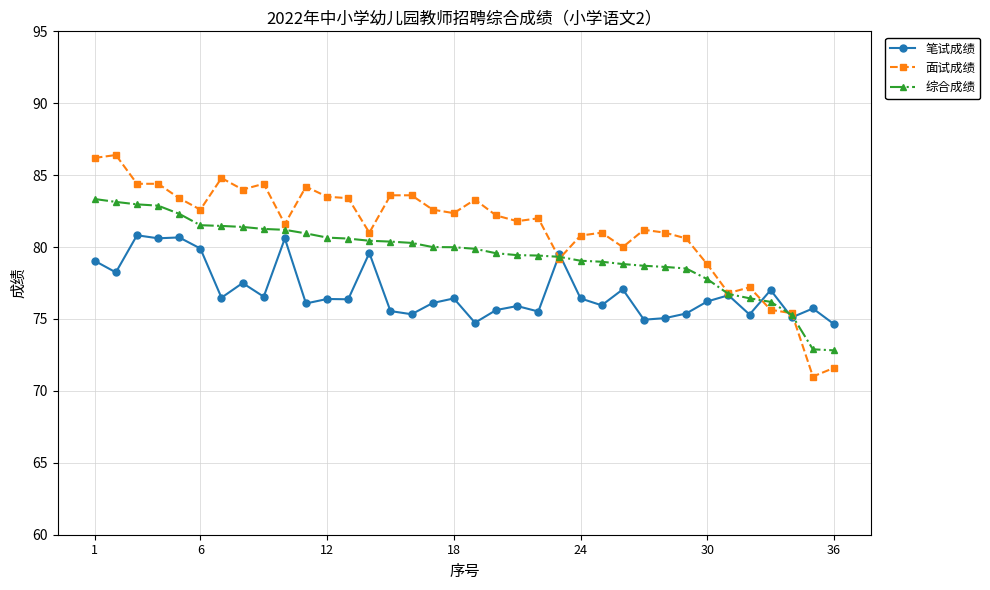

Which series has the widest spread of values?

面试成绩